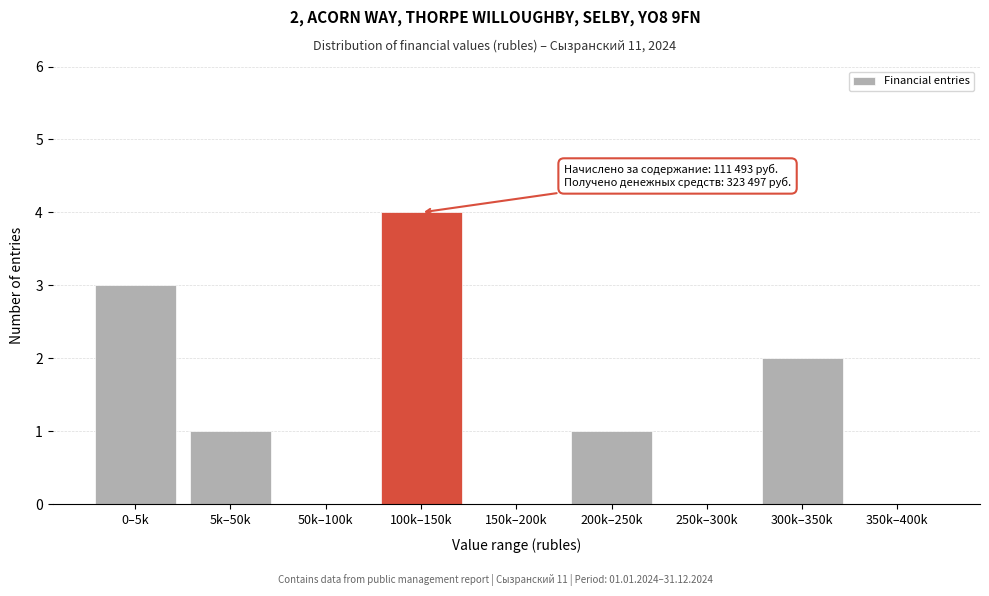

Reading left to right, extract all data points from this chart.

0–5k=3	5k–50k=1	50k–100k=0	100k–150k=4	150k–200k=0	200k–250k=1	250k–300k=0	300k–350k=2	350k–400k=0